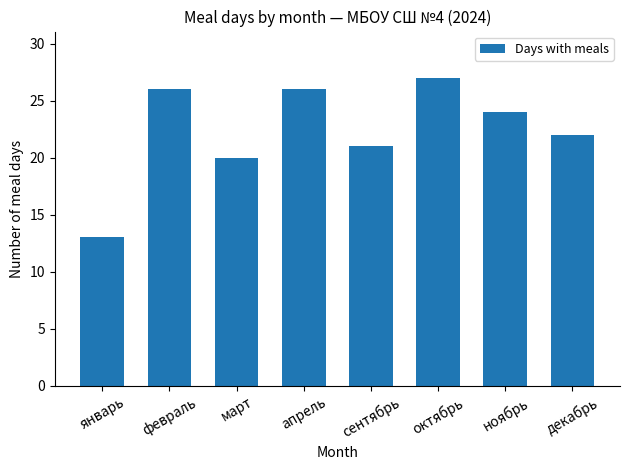

Are the bars horizontal?

No